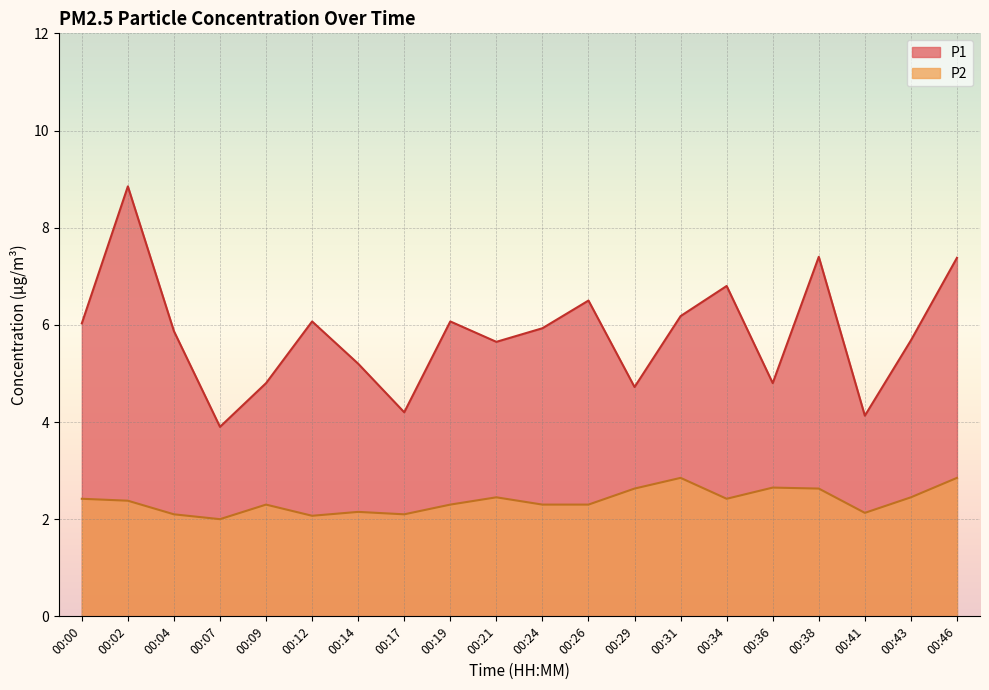

What is the average value of the P2 series?

2.4